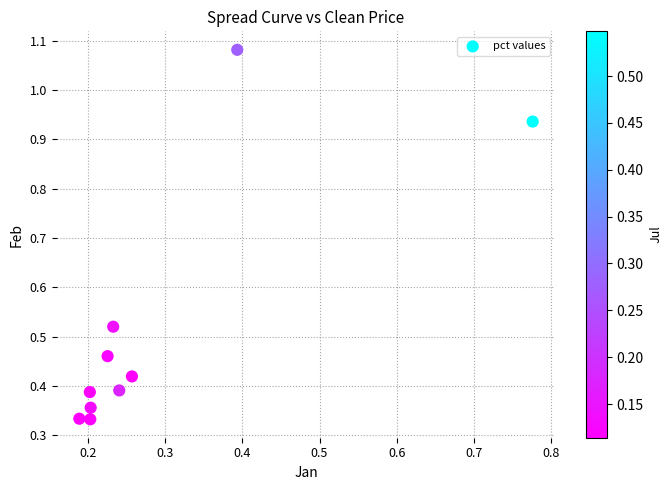

What is the range of Y values (max minus min)?

0.7